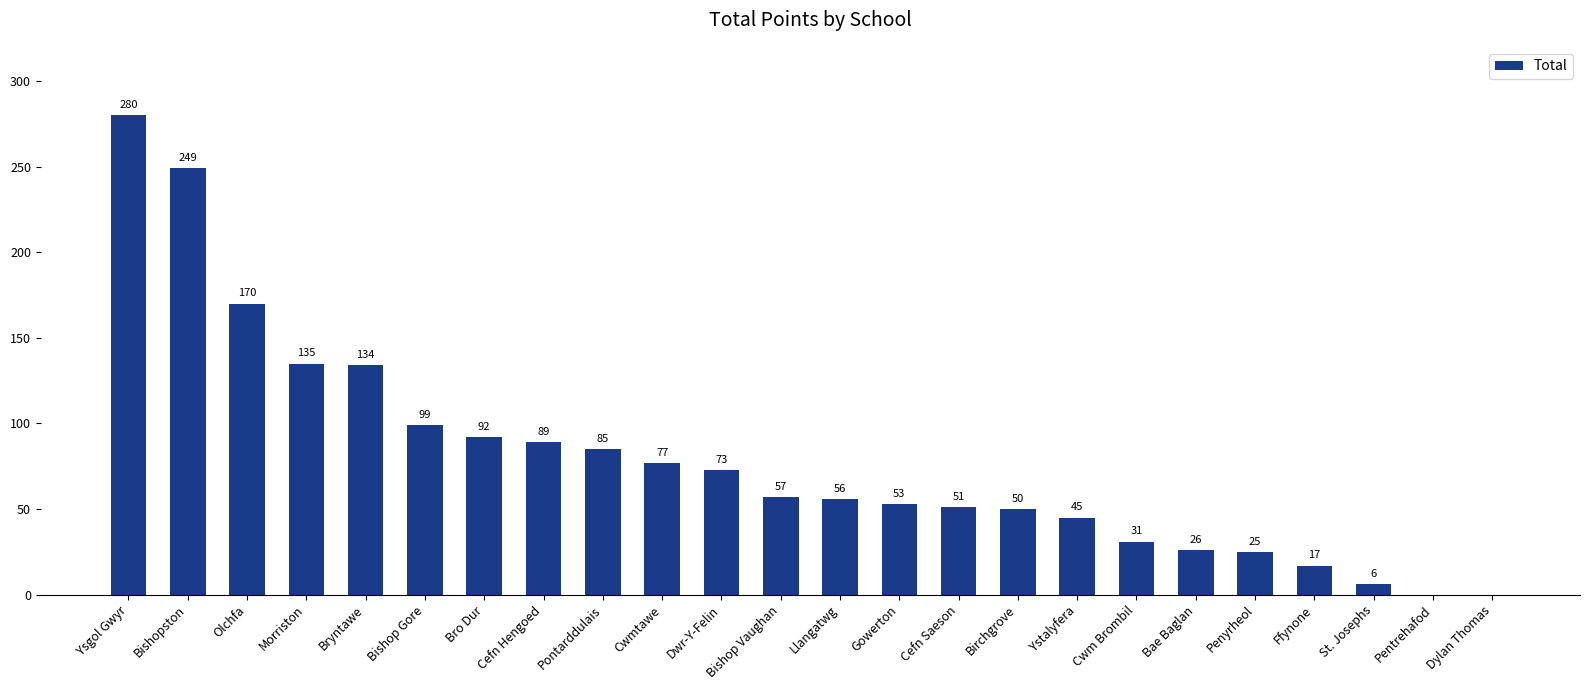

What is the sum of all values?

1900